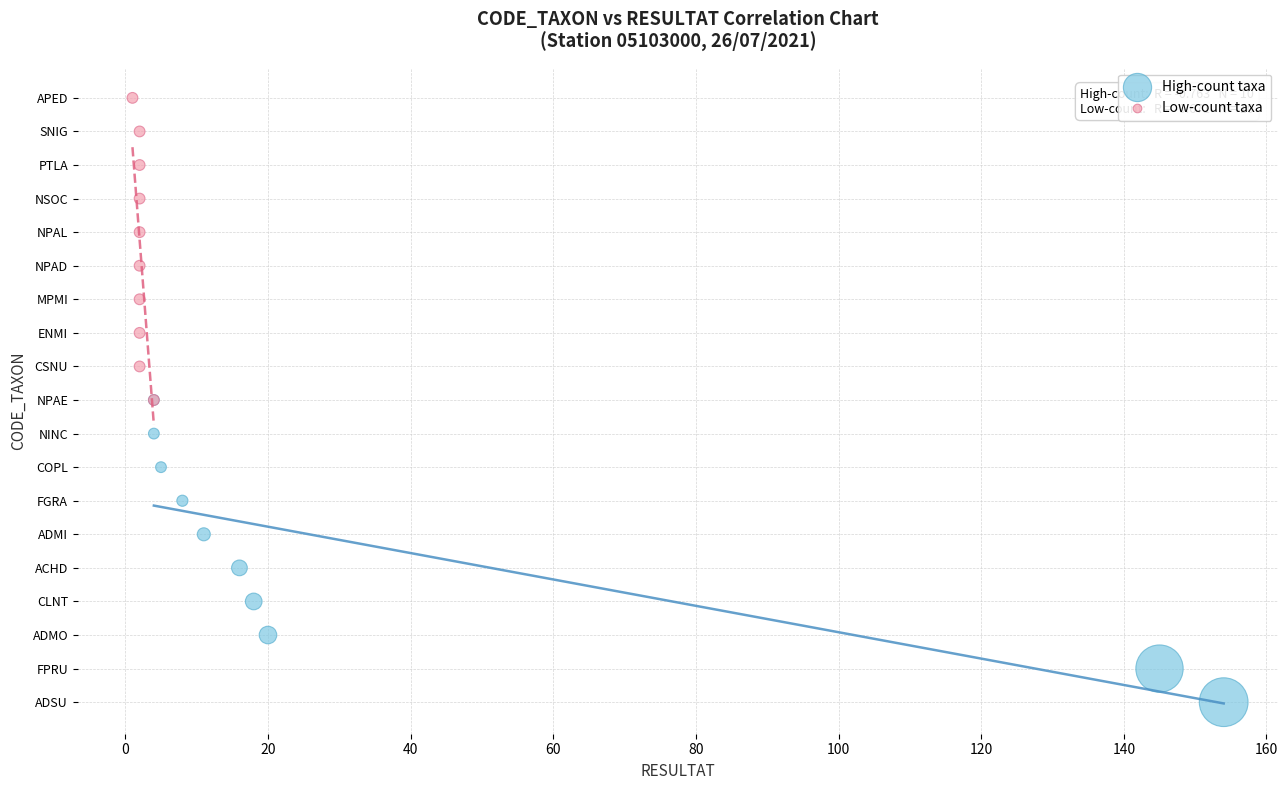

What are all the series names shown in the legend?

High-count taxa, Low-count taxa